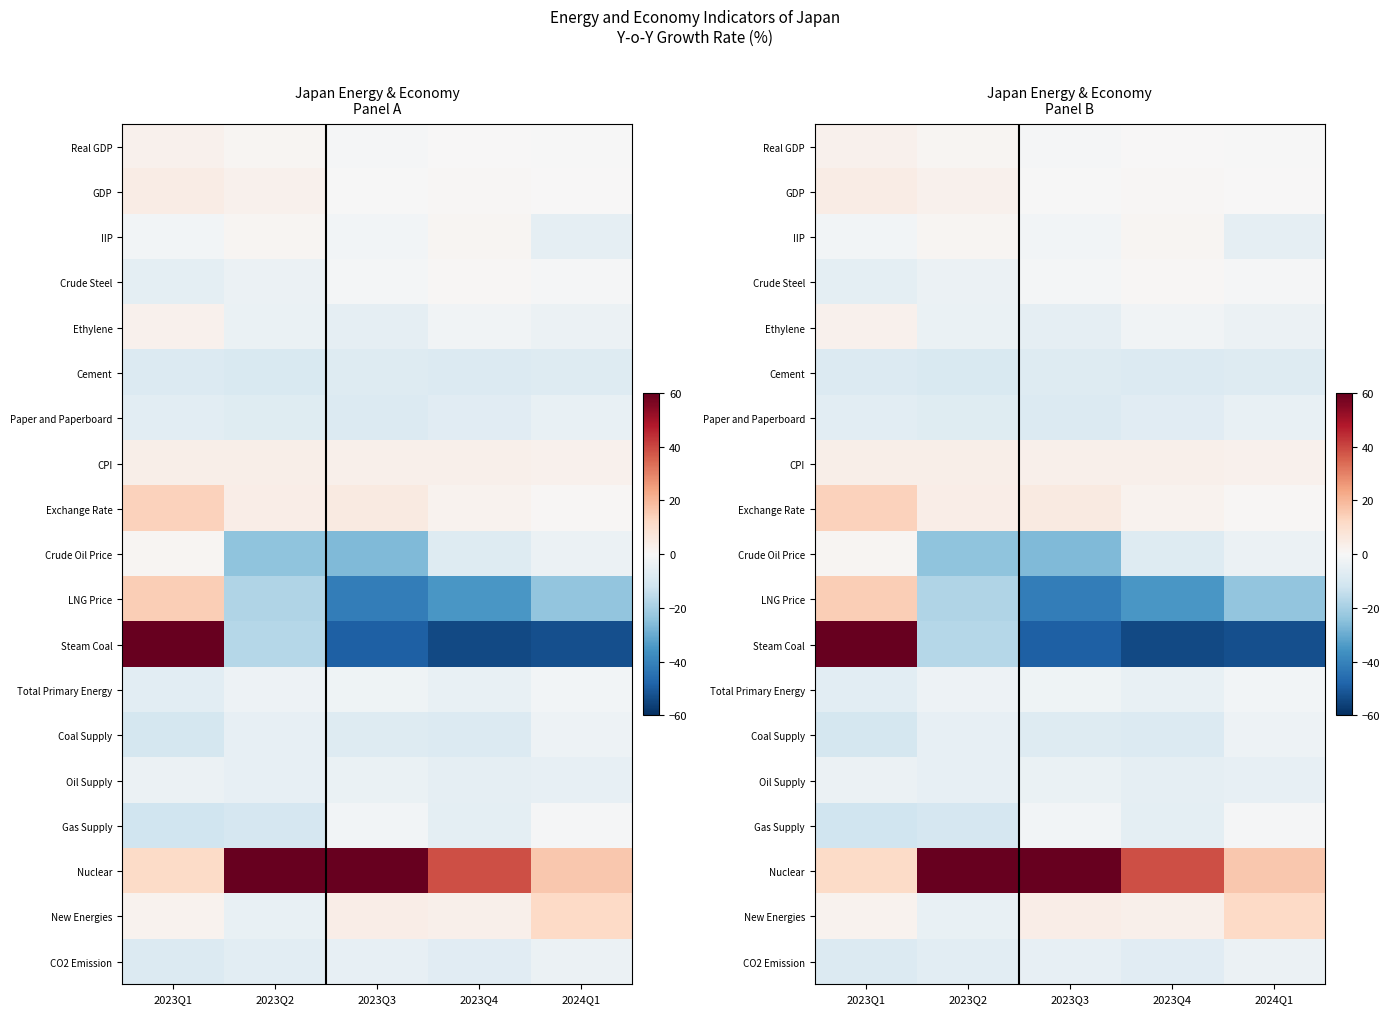

What is the difference between the highest and lowest values at 2023Q3?

115.3